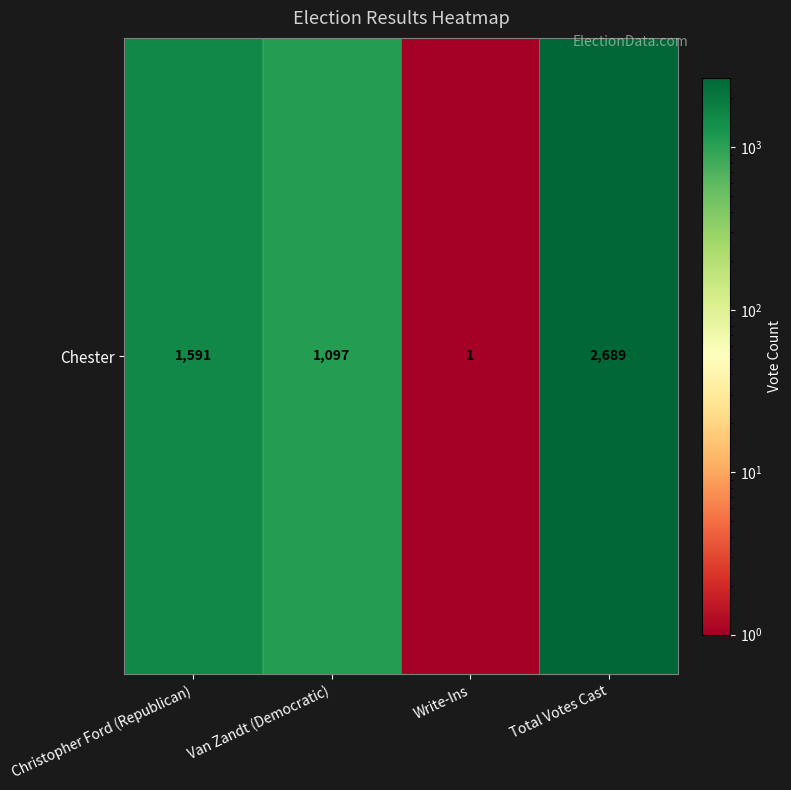

Count the number of categories in the chart.

4